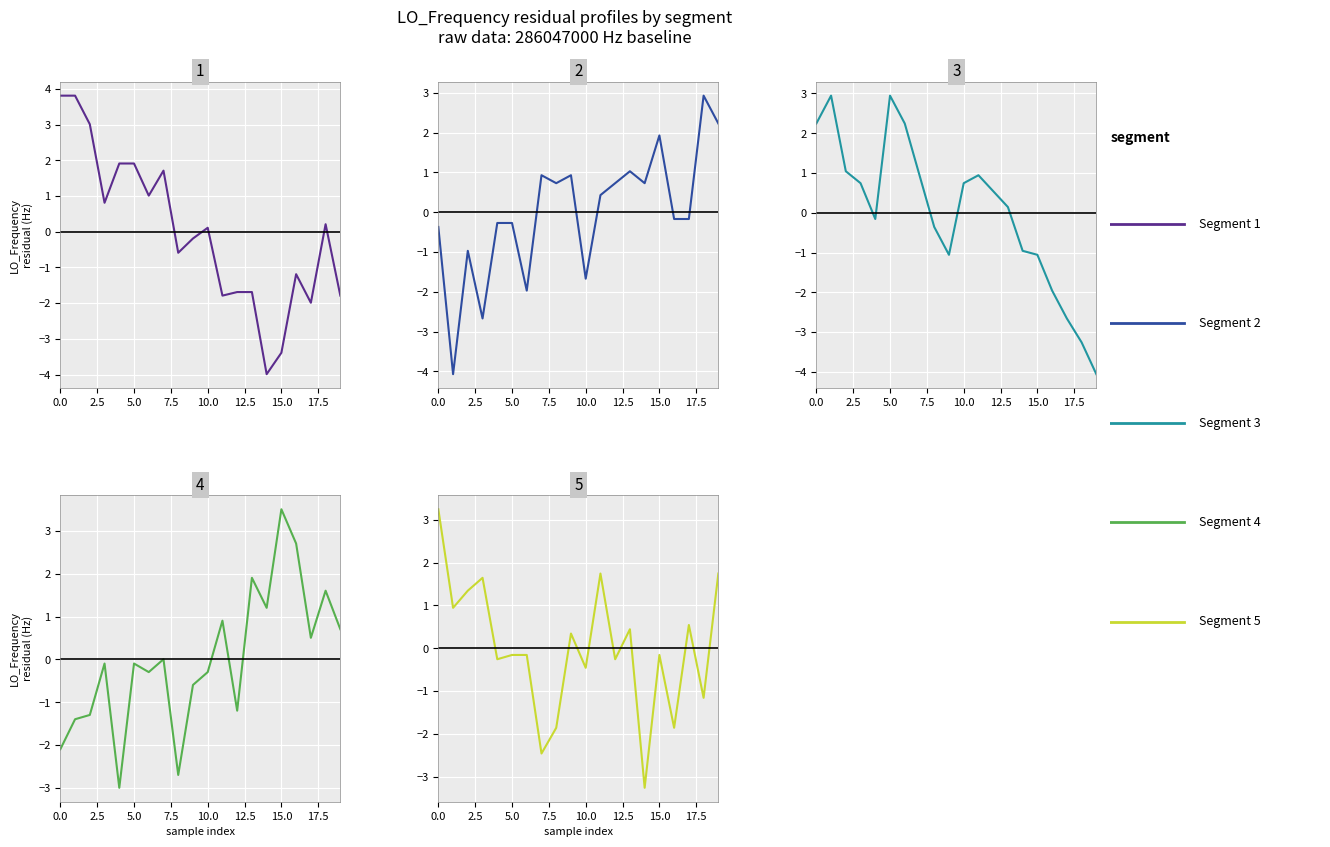

Between 18 and 19, which is larger?

18